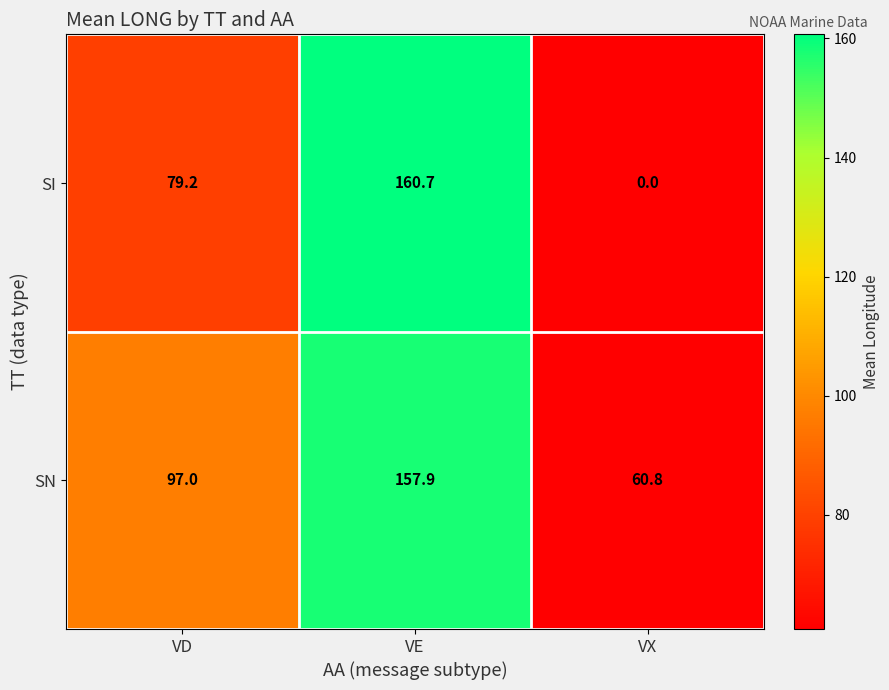

At which label does SI first exceed 79?

VD